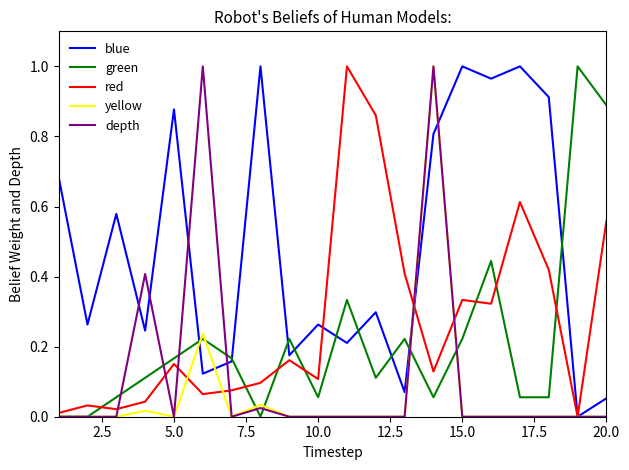

The value of Last Week at 2.5 is 0.0. True or false?

False